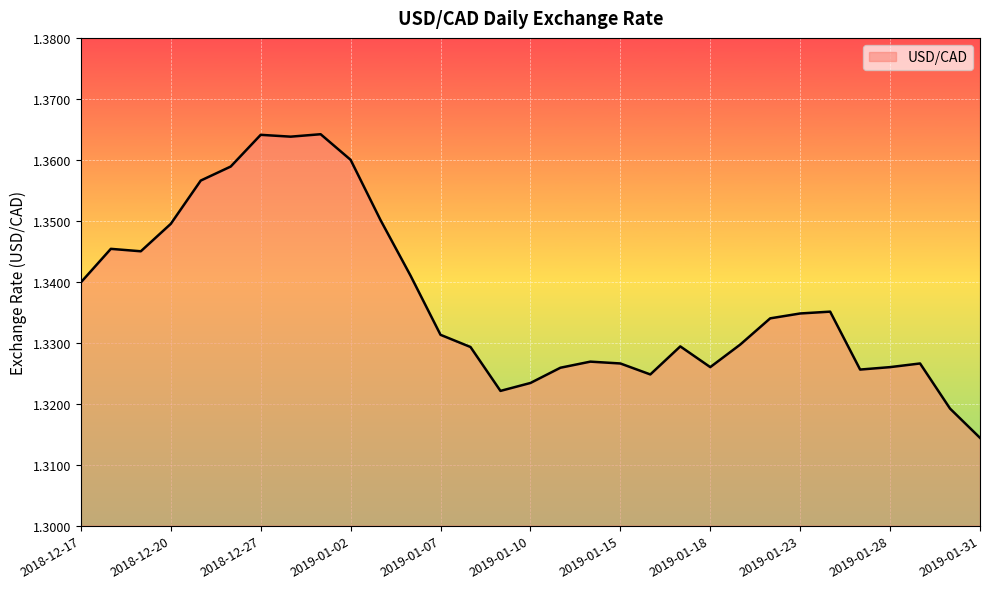

How many lines are shown in the chart?

1